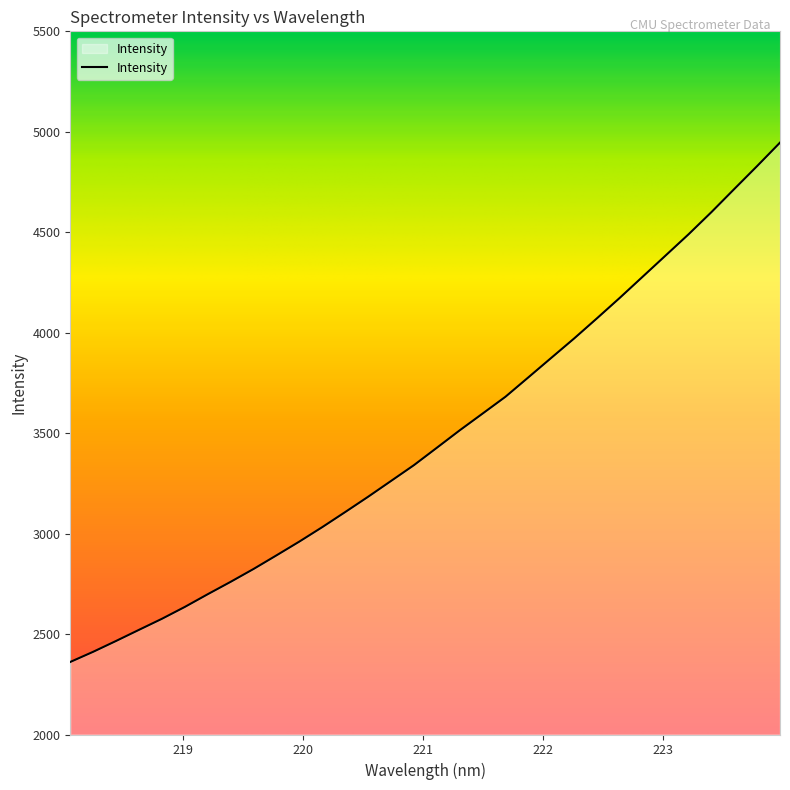

What is the difference between the maximum and minimum values?

2585.0